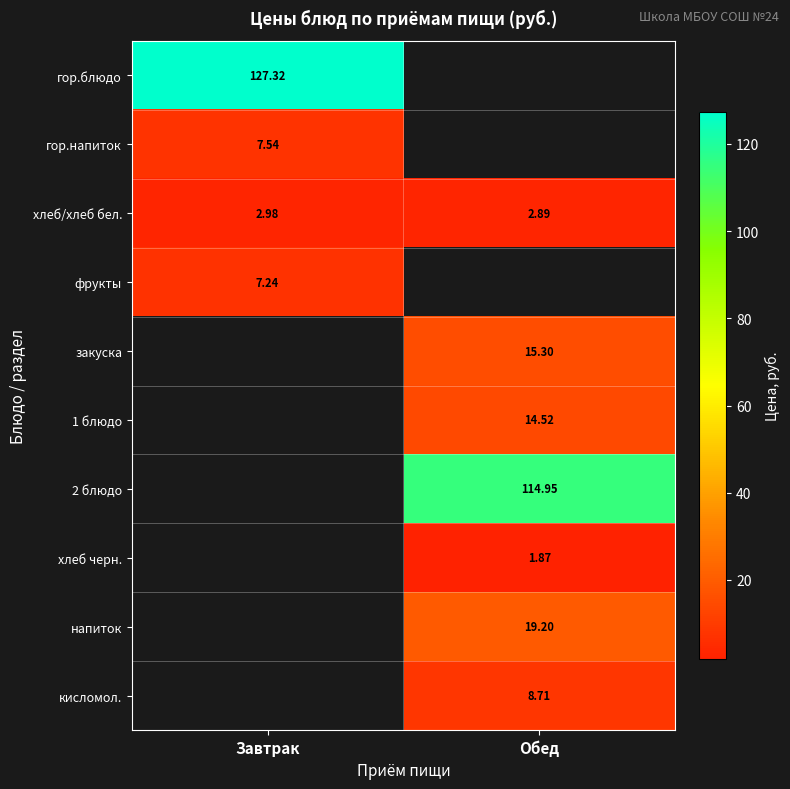

Where is хлеб/хлеб бел. nearest to the value 2?

Обед